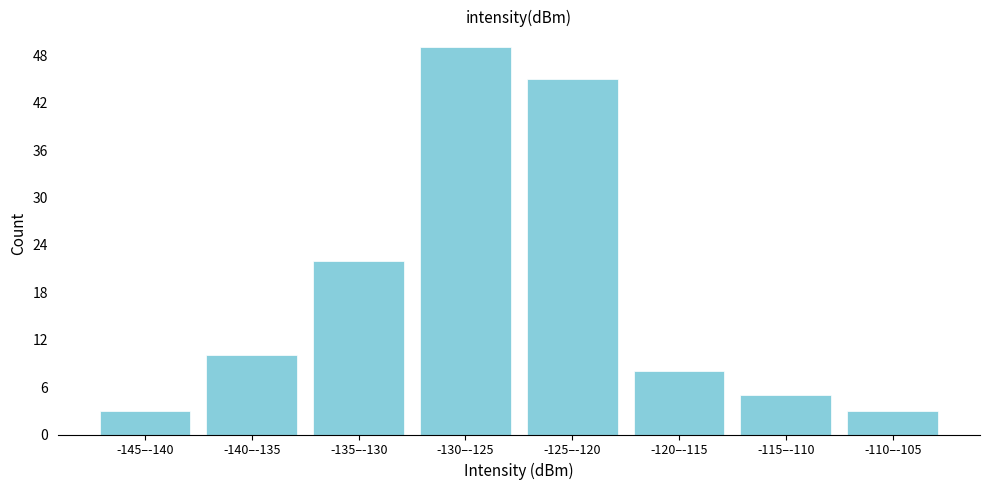

Reading right to left, what are all the values shown in this chart?

3	5	8	45	49	22	10	3